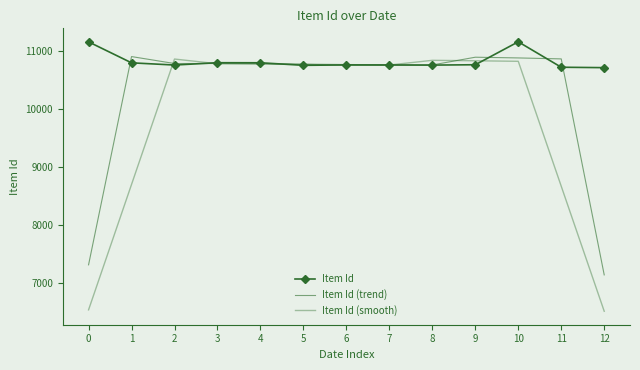

How many data points in Item Id (trend) are above 10782?

7